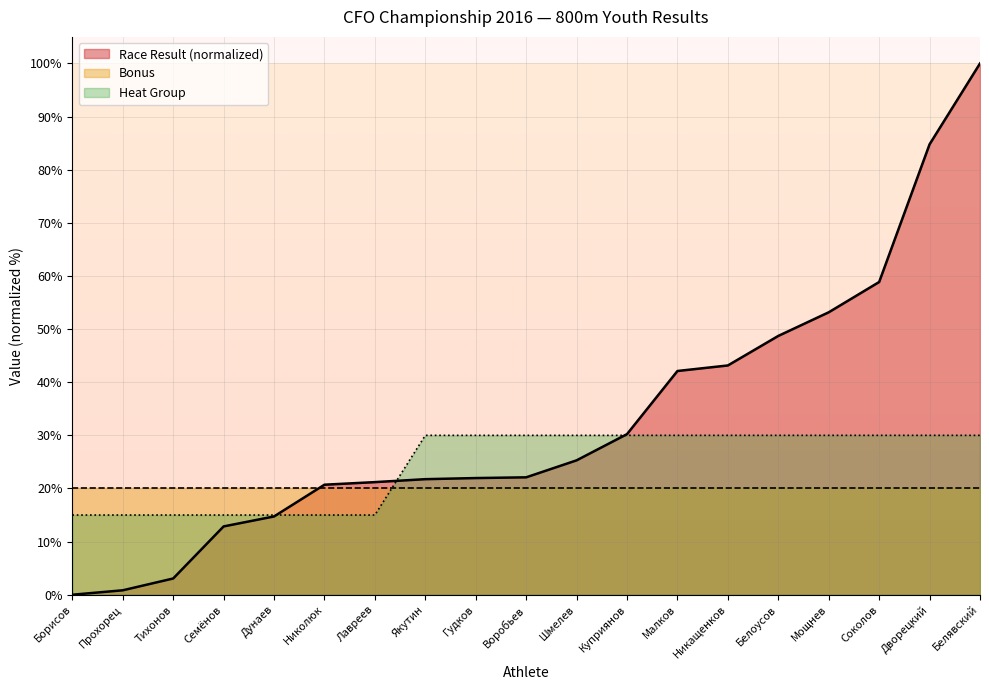

What is the smallest value displayed?

0.0